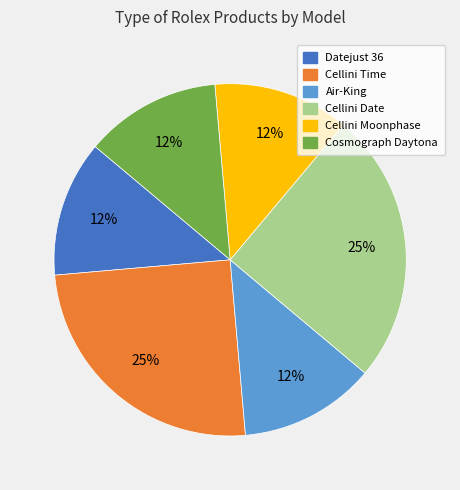

To the nearest percent, what is the average slice percentage?

17%